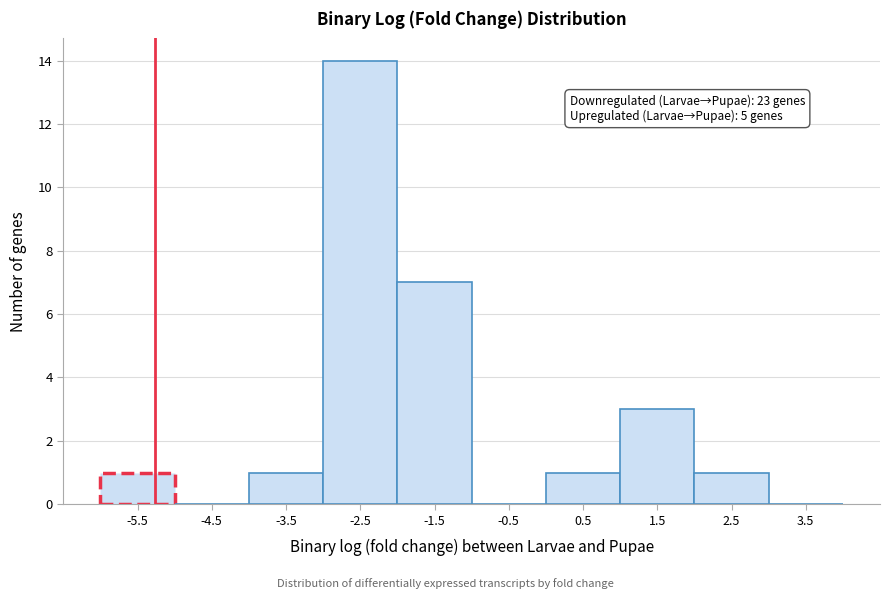

Reading right to left, extract all data points from this chart.

3.5=0	2.5=1	1.5=3	0.5=1	-0.5=0	-1.5=7	-2.5=14	-3.5=1	-4.5=0	-5.5=1